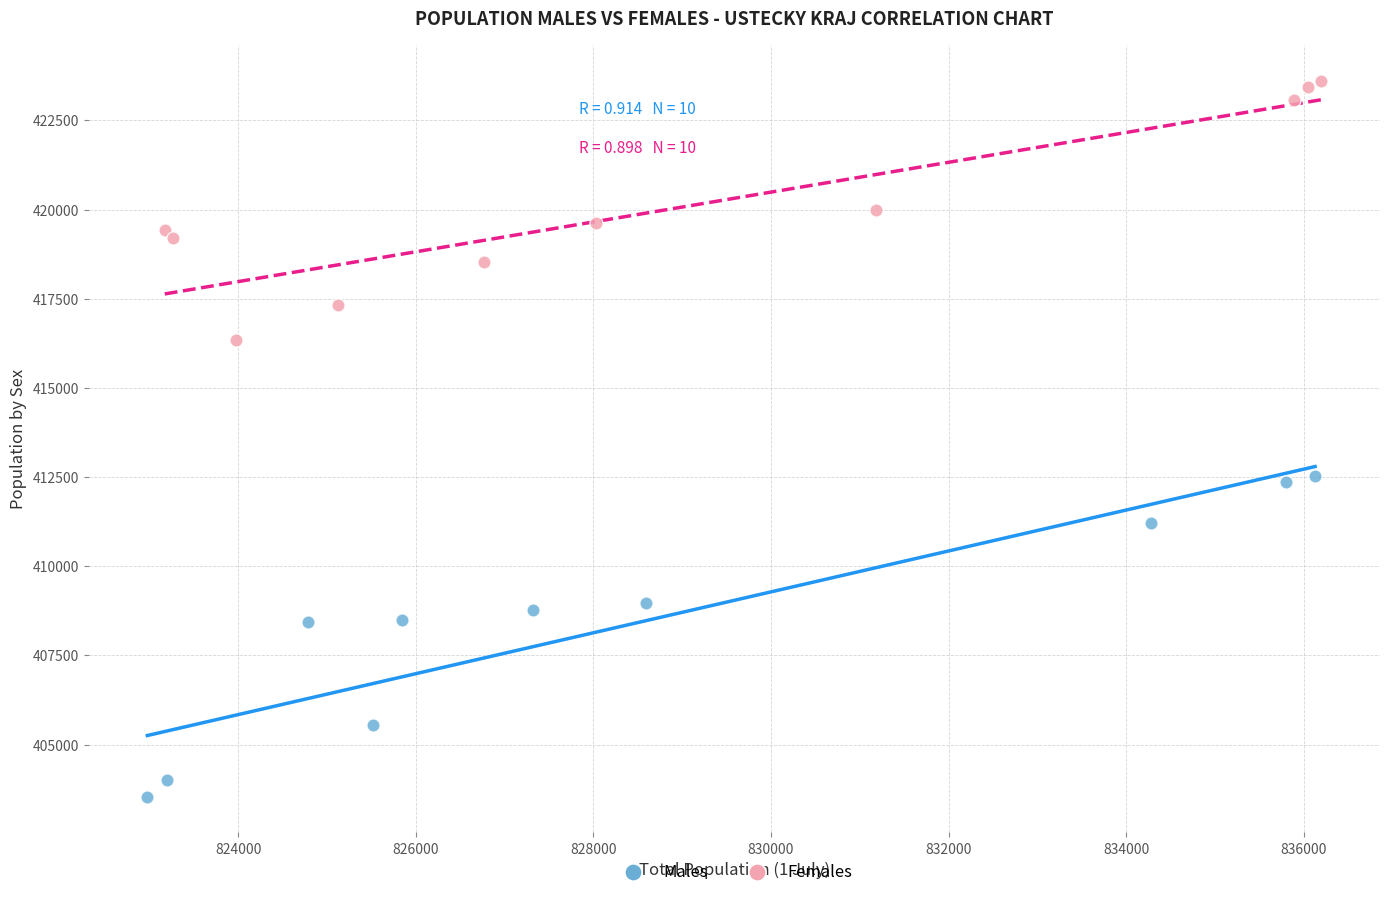

Which series contains the lowest Y value?

Males